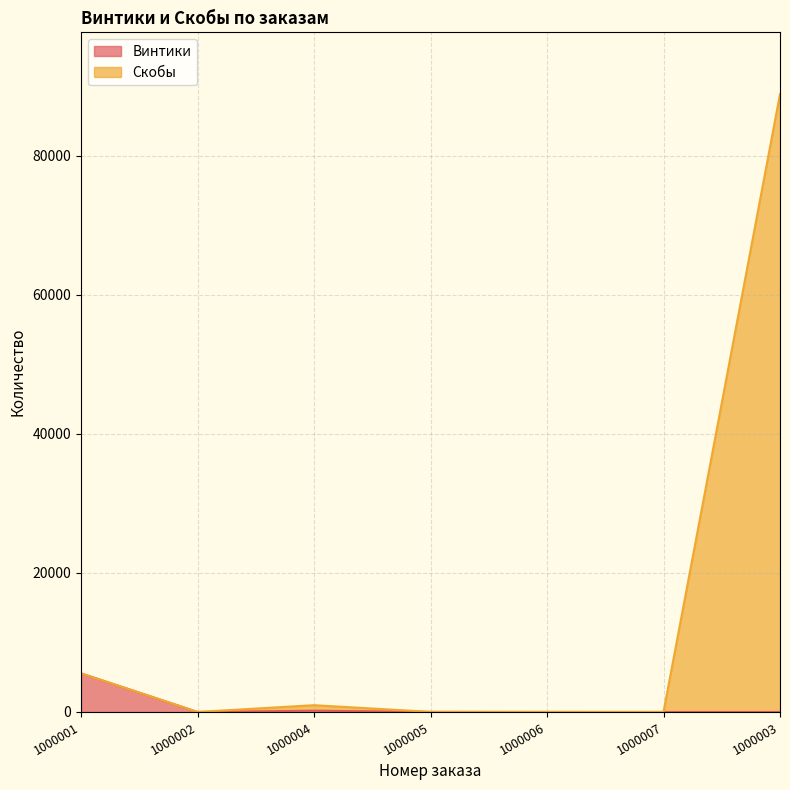

What is the difference between the maximum and minimum values in the Винтики series?

5555